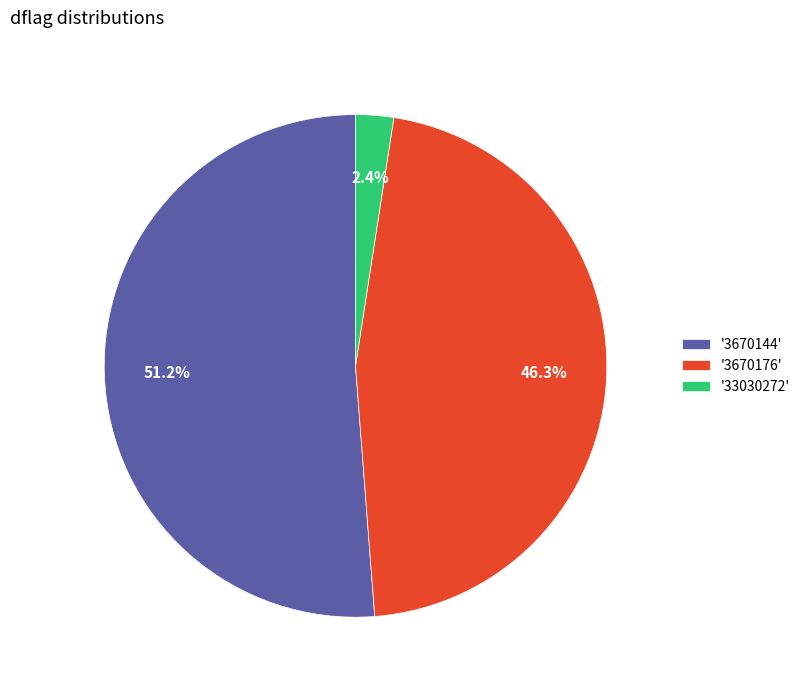

Rank the categories by value from lowest to highest.

'33030272', '3670176', '3670144'